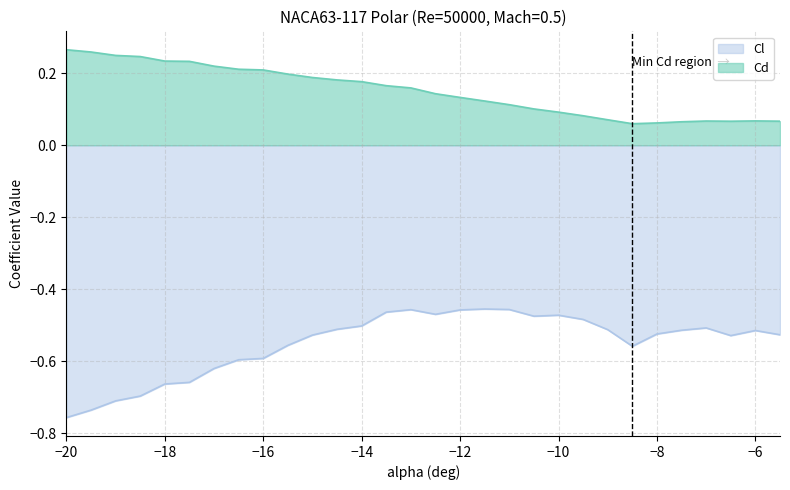

At which category is the sum across all series the highest?

-13